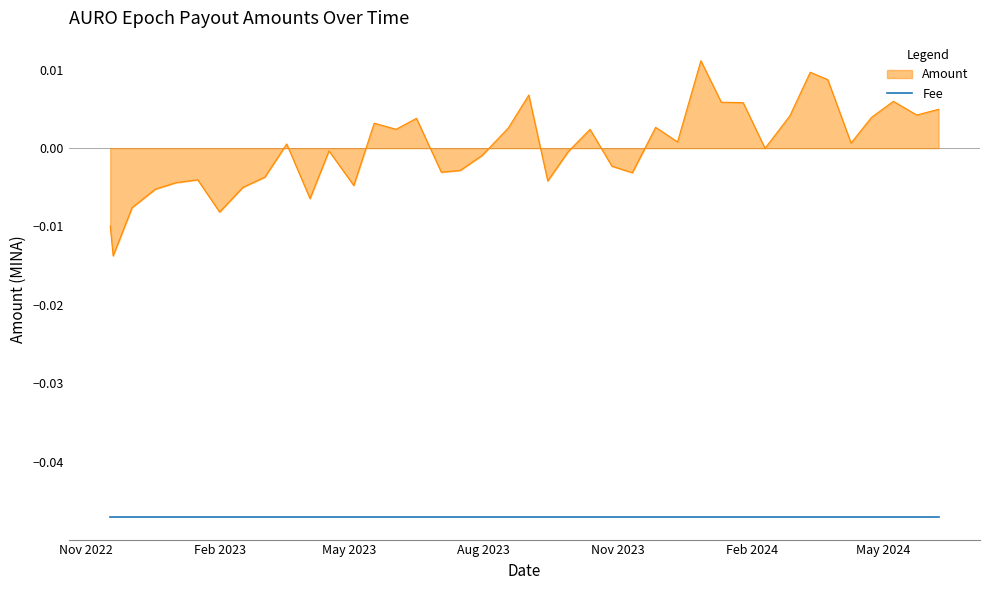

True or false: Amount and Fee intersect in this chart.

False